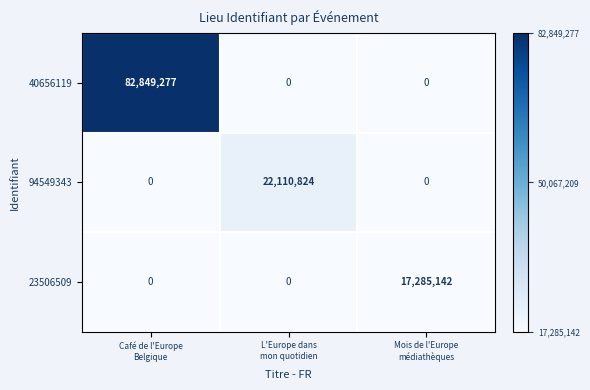

Which series has the largest range (max minus min)?

40656119